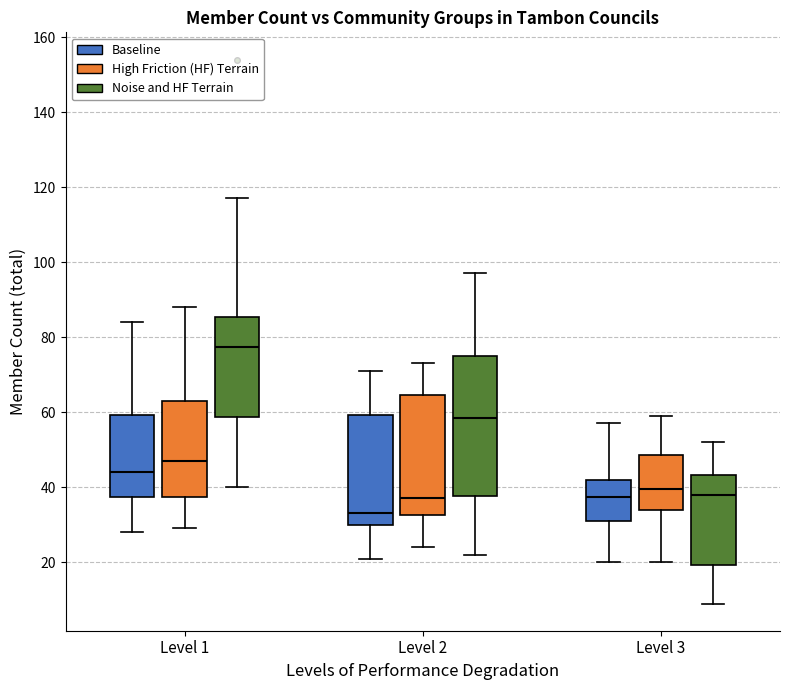

Comparing the boxes themselves (not the whiskers), which one is the tallest?

Level 2 (Noise and HF Terrain)